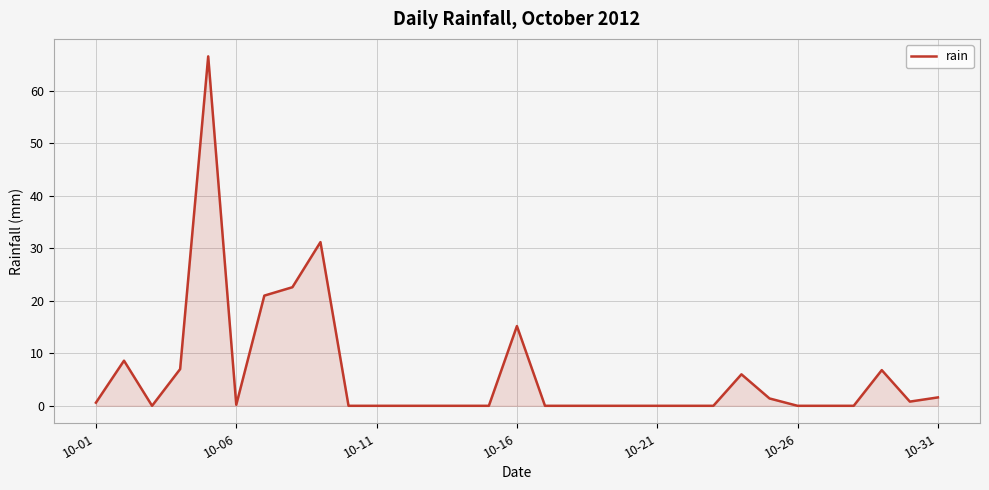

What is the difference between the maximum and minimum values?

66.6